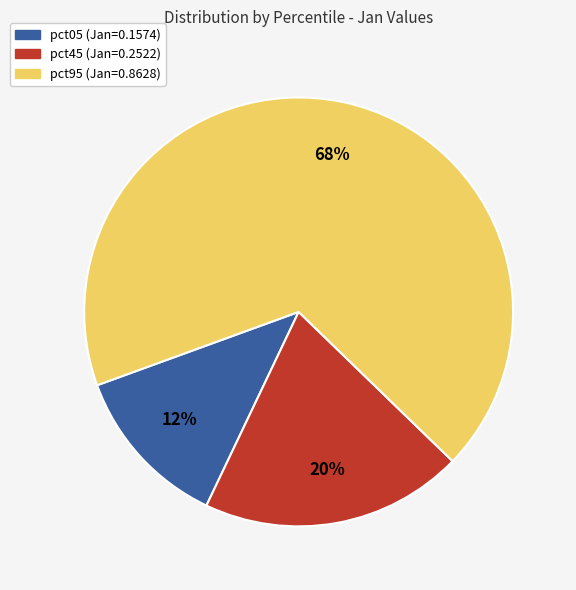

To the nearest percent, what is the average slice percentage?

33%